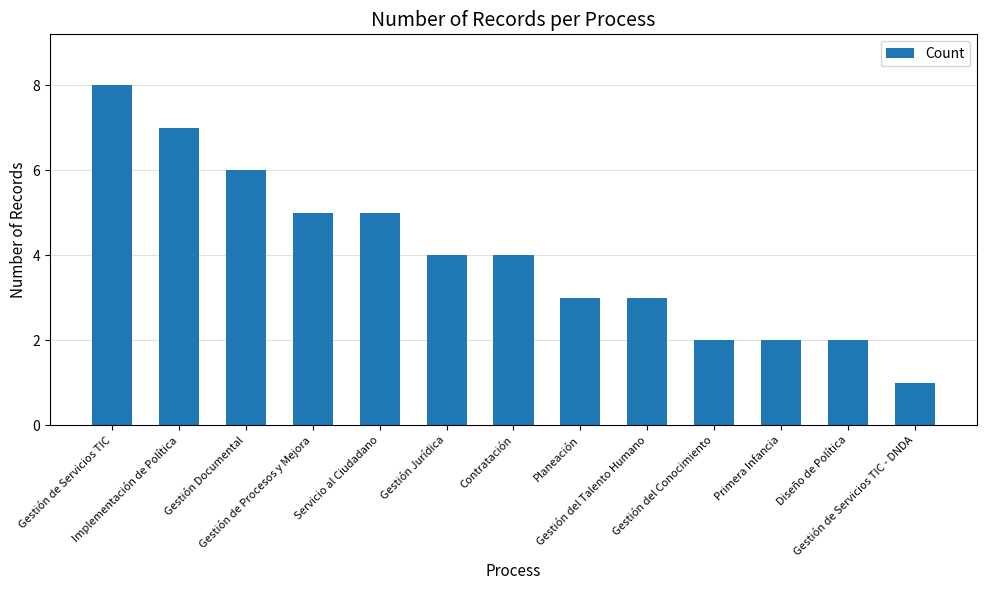

How many data points does each series have?

13